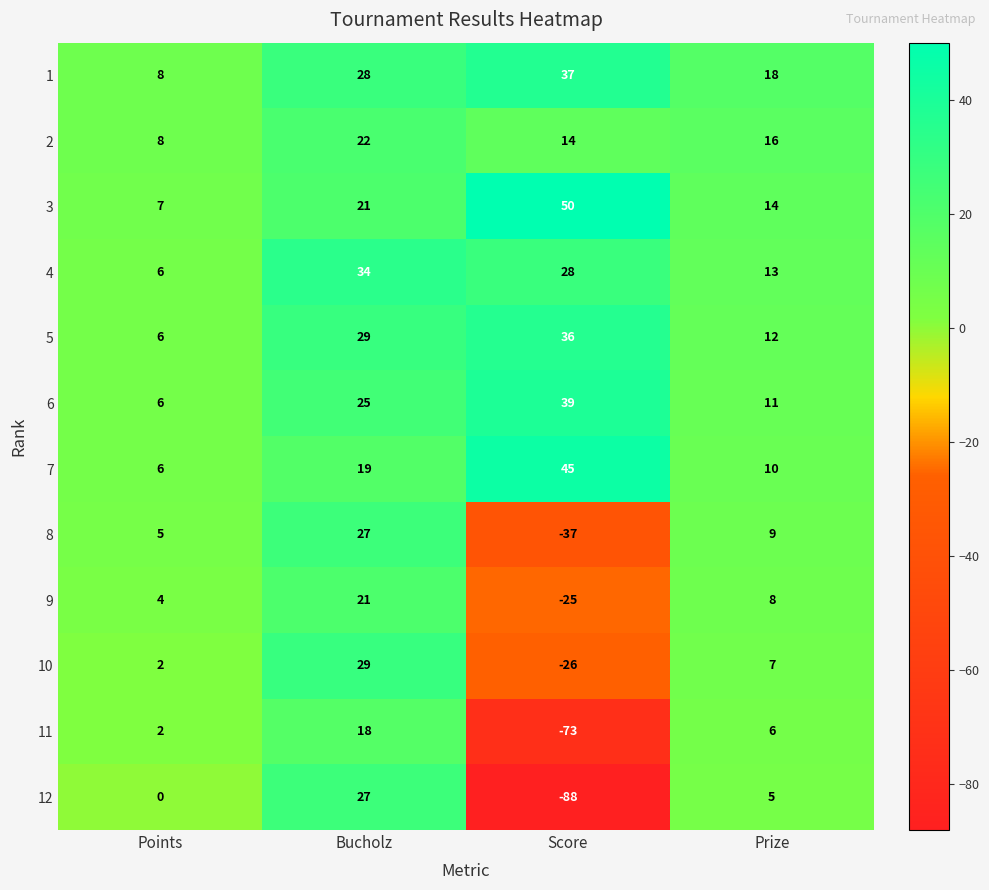

How many distinct data groups are displayed?

12